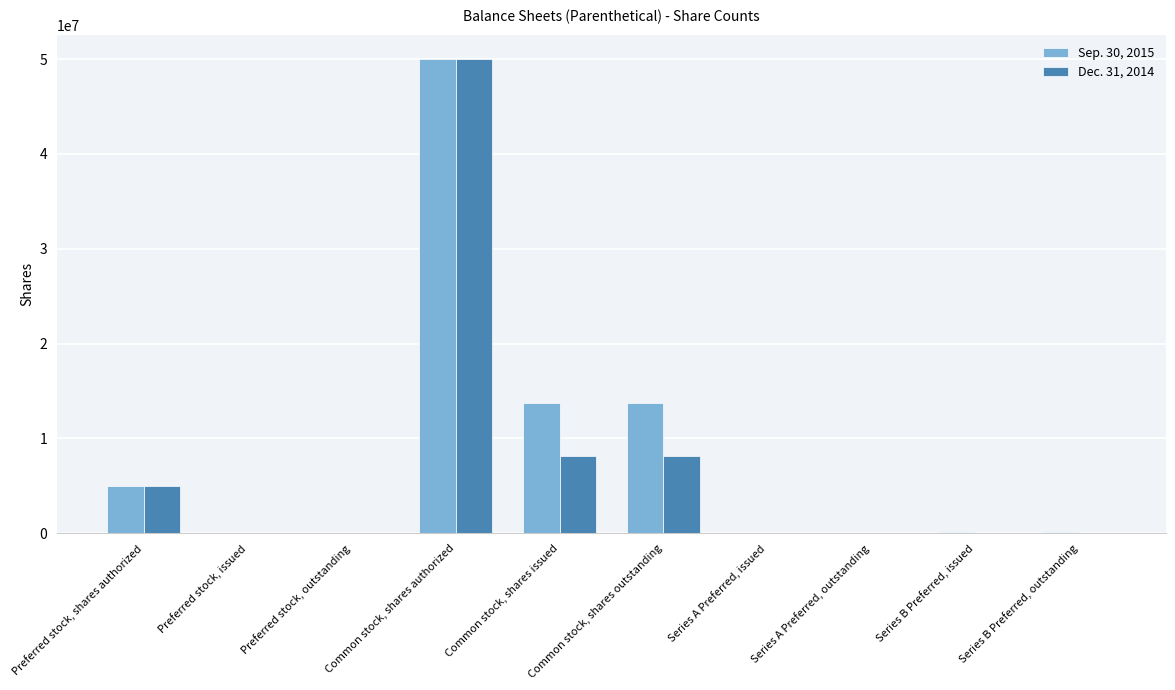

What are all the series names shown in the legend?

Sep. 30, 2015, Dec. 31, 2014